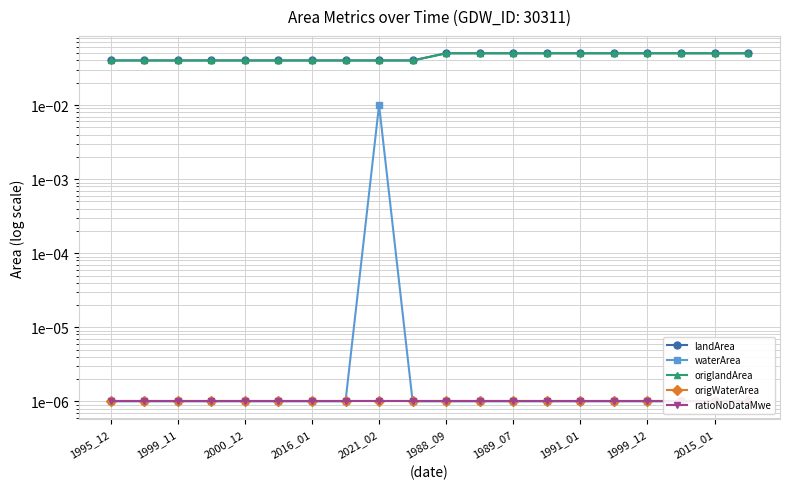

How many lines are shown in the chart?

5